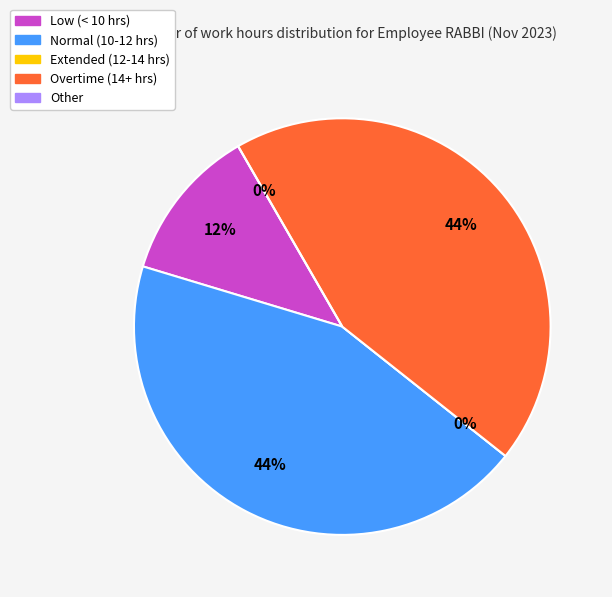

Is there any slice that represents more than half of the pie?

No